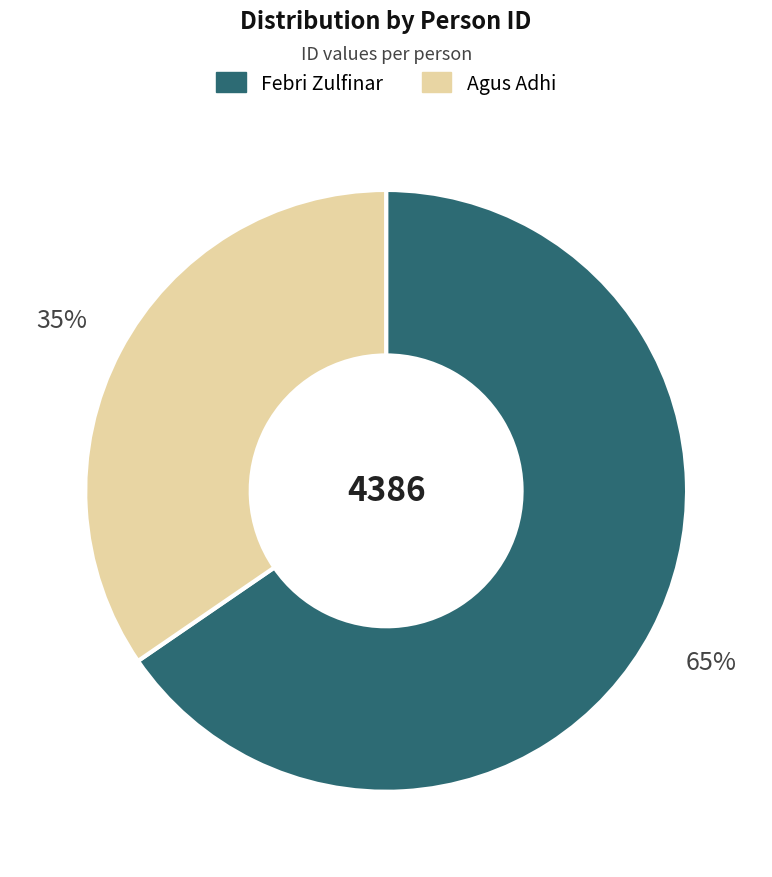

How many slices are in this pie chart?

2